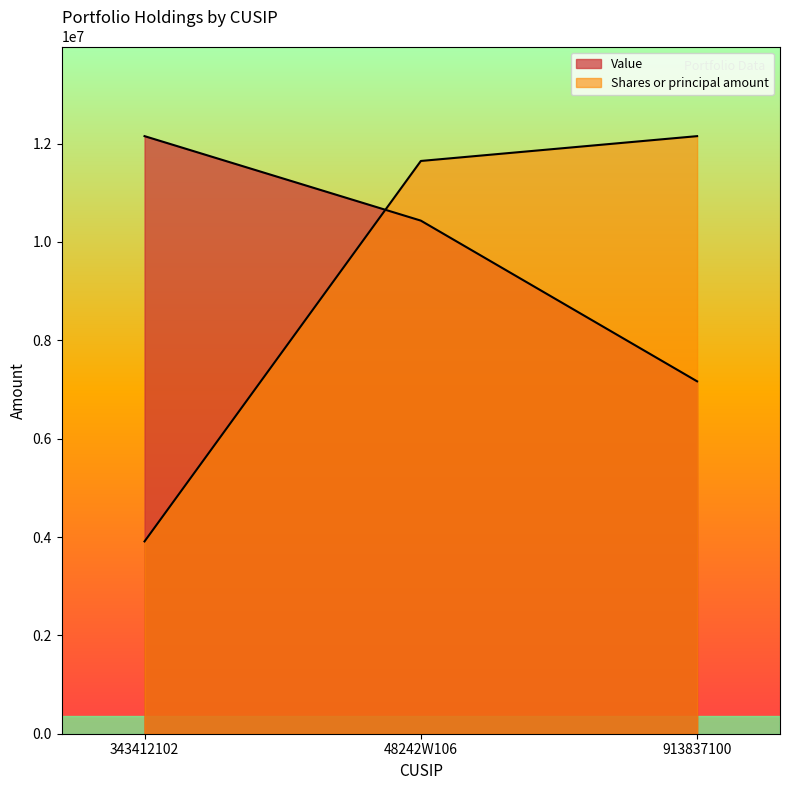

Which series has the largest range (max minus min)?

Shares or principal amount